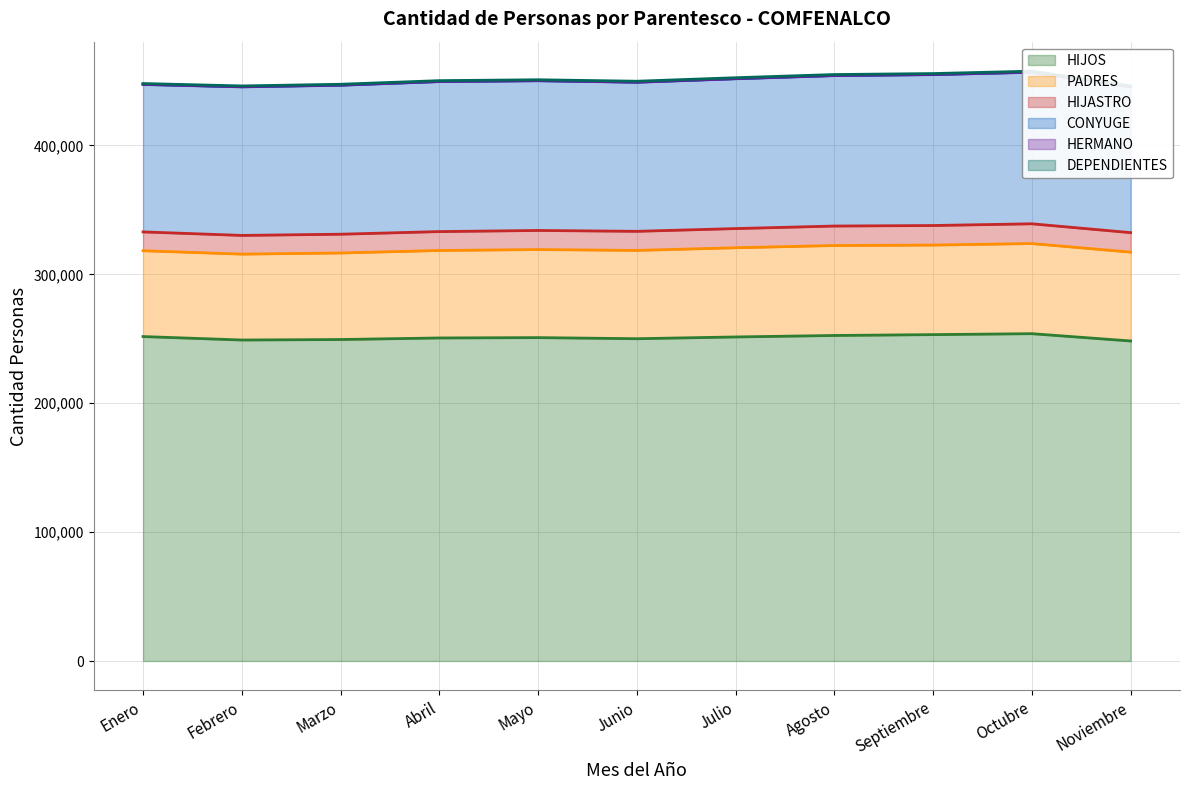

True or false: DEPENDIENTES and HERMANO cross at least once.

False